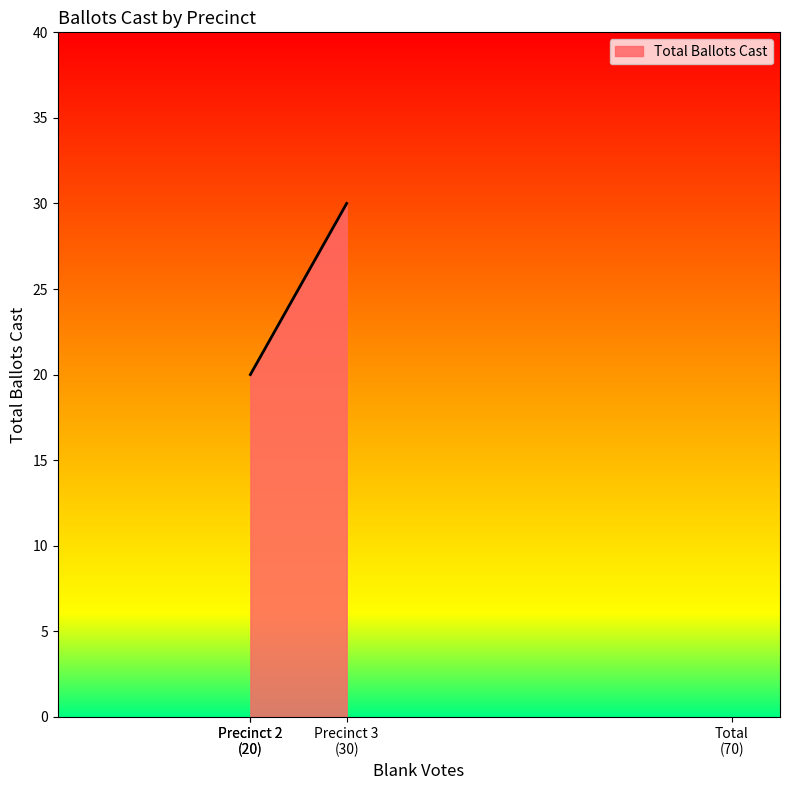

What is the difference between the maximum and second lowest values?

10